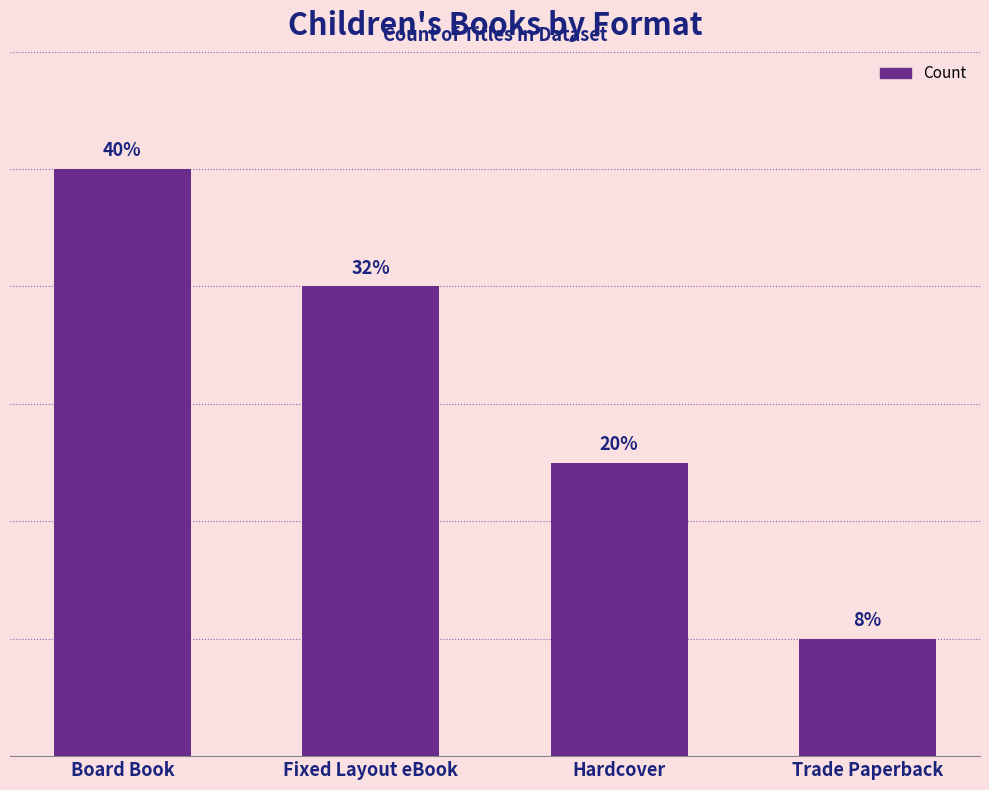

What is the difference between the values at Hardcover and Fixed Layout eBook?

3